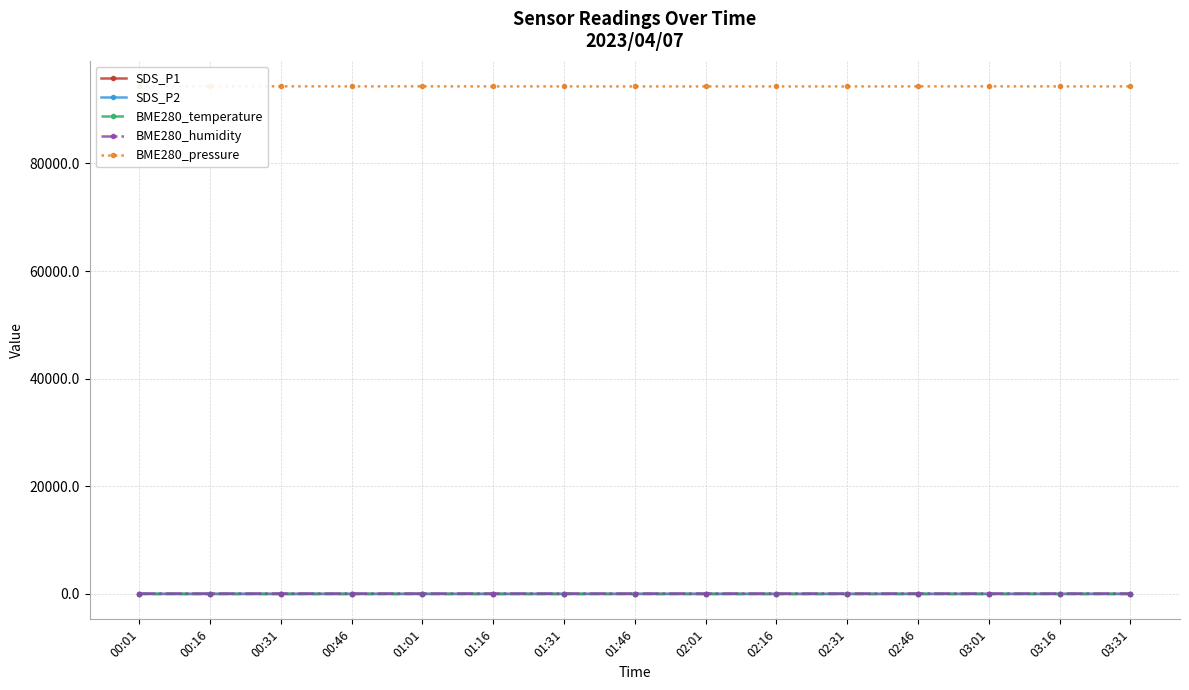

True or false: BME280_pressure has more than 2 points higher than both neighbors.

True